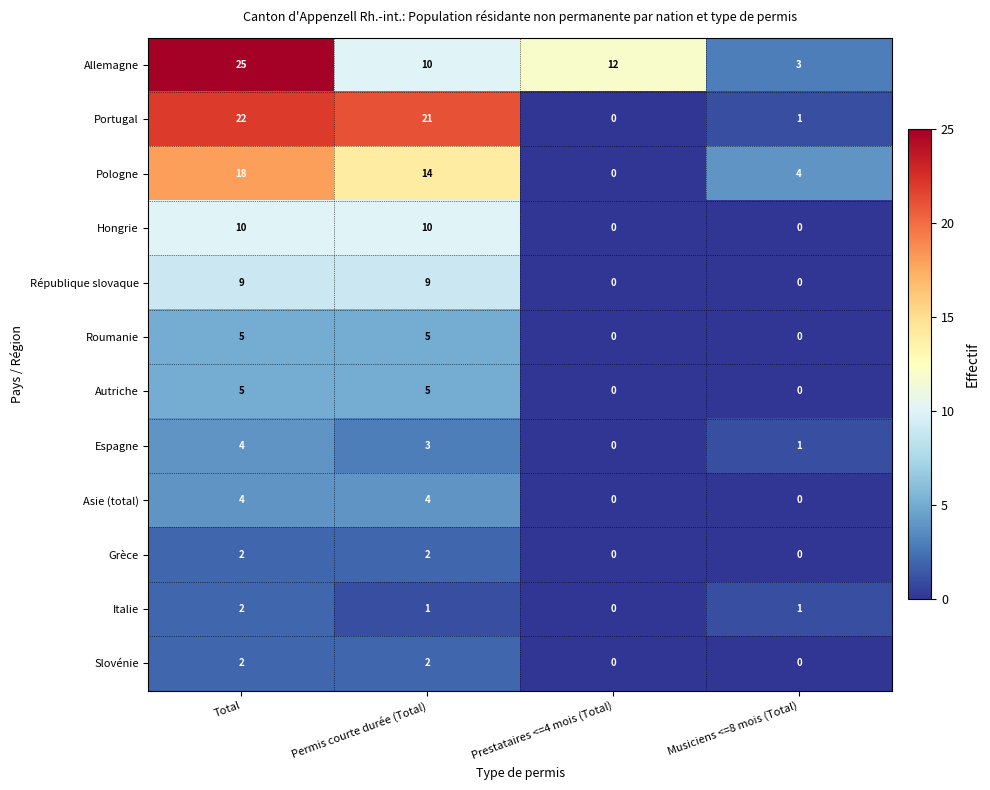

What is the difference between the highest and lowest values at Total?

23